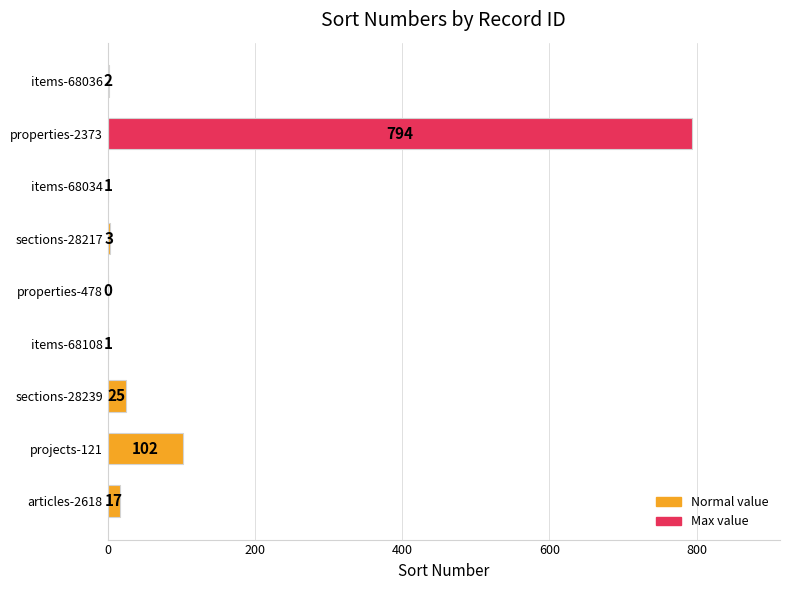

What is the sum of all values?

945